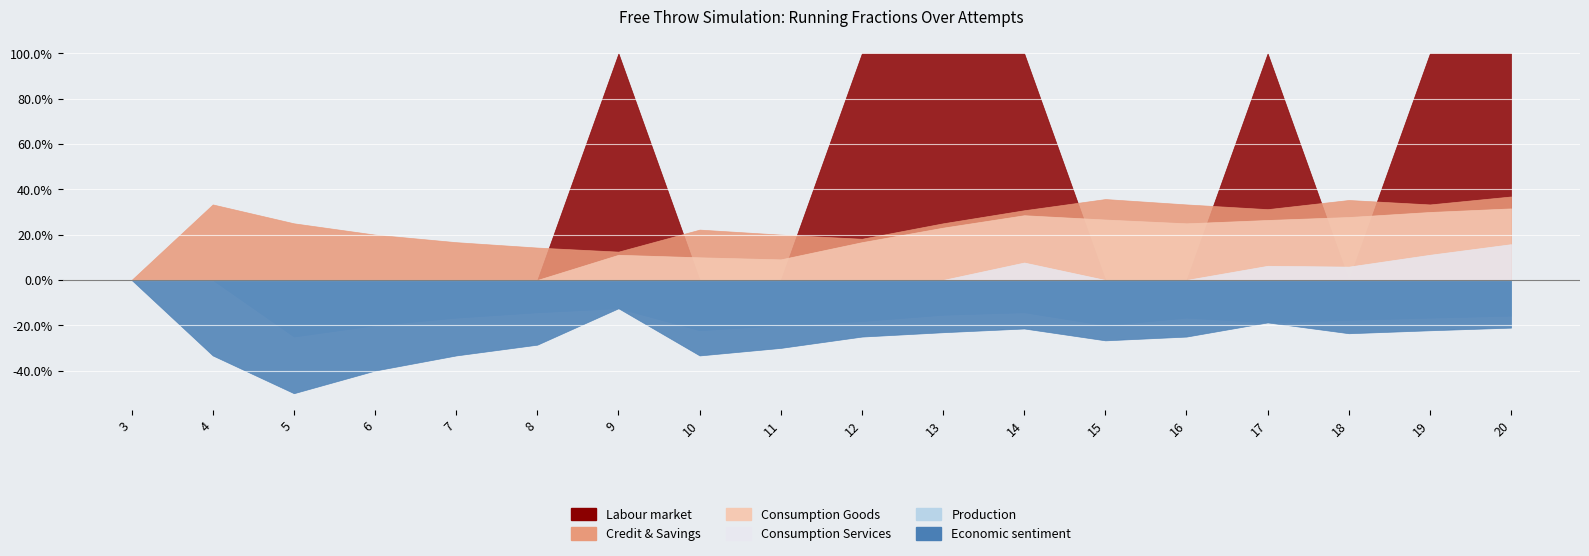

Reading right to left, transcribe all the data shown in this chart.

Labour market: 20=1.0	19=1.0	18=0.0	17=1.0	16=0.0	15=0.0	14=1.0	13=1.0	12=1.0	11=0.0	10=0.0	9=1.0	8=0.0	7=0.0	6=0.0	5=0.0	4=0.0	3=0.0
Credit & Savings: 20=0.4	19=0.3	18=0.4	17=0.3	16=0.3	15=0.4	14=0.3	13=0.2	12=0.2	11=0.2	10=0.2	9=0.1	8=0.1	7=0.2	6=0.2	5=0.2	4=0.3	3=0.0
Consumption Goods: 20=0.3	19=0.3	18=0.3	17=0.3	16=0.2	15=0.3	14=0.3	13=0.2	12=0.2	11=0.1	10=0.1	9=0.1	8=0.0	7=0.0	6=0.0	5=0.0	4=0.0	3=0.0
Consumption Services: 20=0.2	19=0.1	18=0.1	17=0.1	16=0.0	15=0.0	14=0.1	13=-0.0	12=-0.1	11=-0.1	10=-0.1	9=-0.1	8=0.0	7=0.0	6=0.0	5=0.0	4=0.0	3=0.0
Production: 20=-0.2	19=-0.2	18=-0.2	17=-0.2	16=-0.2	15=-0.2	14=-0.1	13=-0.2	12=-0.2	11=-0.2	10=-0.2	9=-0.1	8=-0.1	7=-0.2	6=-0.2	5=-0.2	4=0.0	3=0.0
Economic sentiment: 20=-0.2	19=-0.2	18=-0.2	17=-0.2	16=-0.2	15=-0.3	14=-0.2	13=-0.2	12=-0.2	11=-0.3	10=-0.3	9=-0.1	8=-0.3	7=-0.3	6=-0.4	5=-0.5	4=-0.3	3=0.0